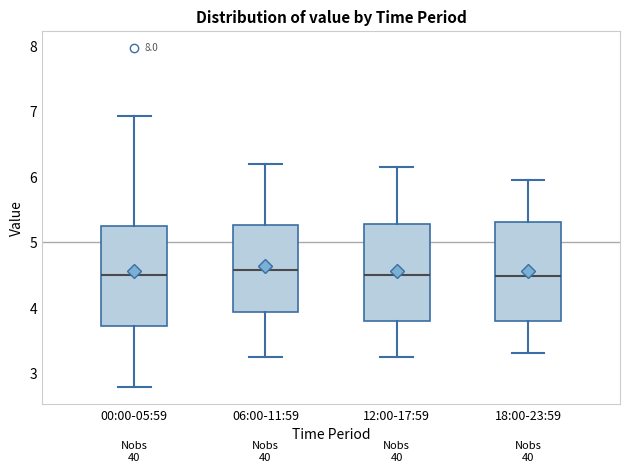

Reading left to right, read every box against the y-axis: the position of its median line, the range the box covers, and the ends of its whiskers. The values are not printed on the chart, so give them approximately, as read against the axis.

00:00-05:59: median 4.5, box 3.7 to 5.2, whiskers 2.8 to 6.9
06:00-11:59: median 4.6, box 3.9 to 5.3, whiskers 3.3 to 6.2
12:00-17:59: median 4.5, box 3.8 to 5.3, whiskers 3.3 to 6.2
18:00-23:59: median 4.5, box 3.8 to 5.3, whiskers 3.3 to 6.0